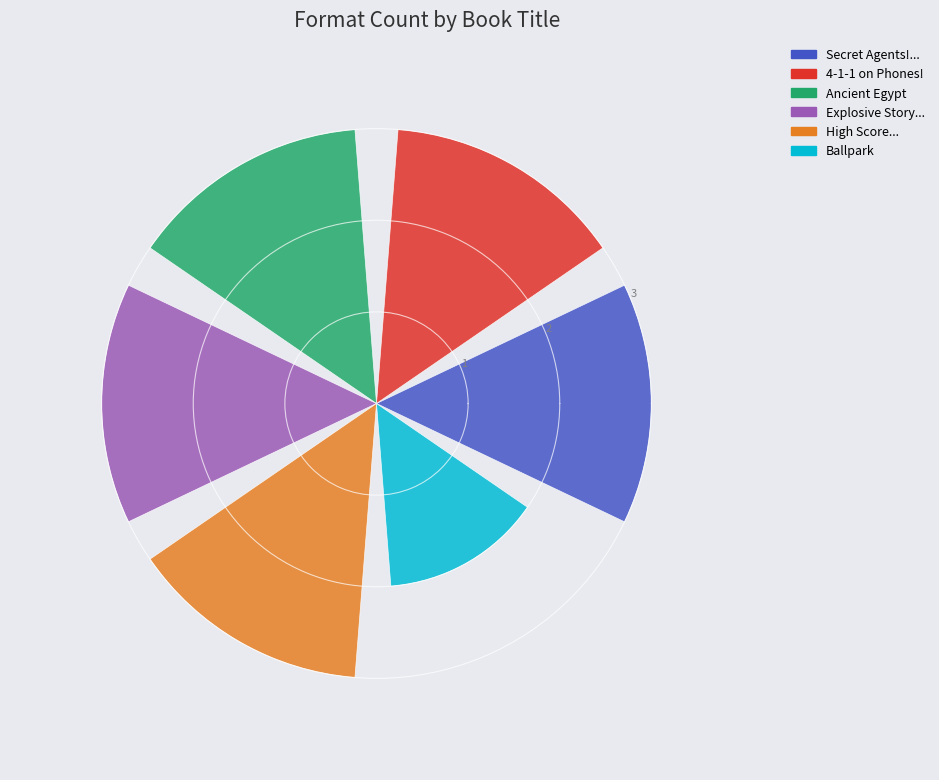

What is the maximum value shown in the chart?

3